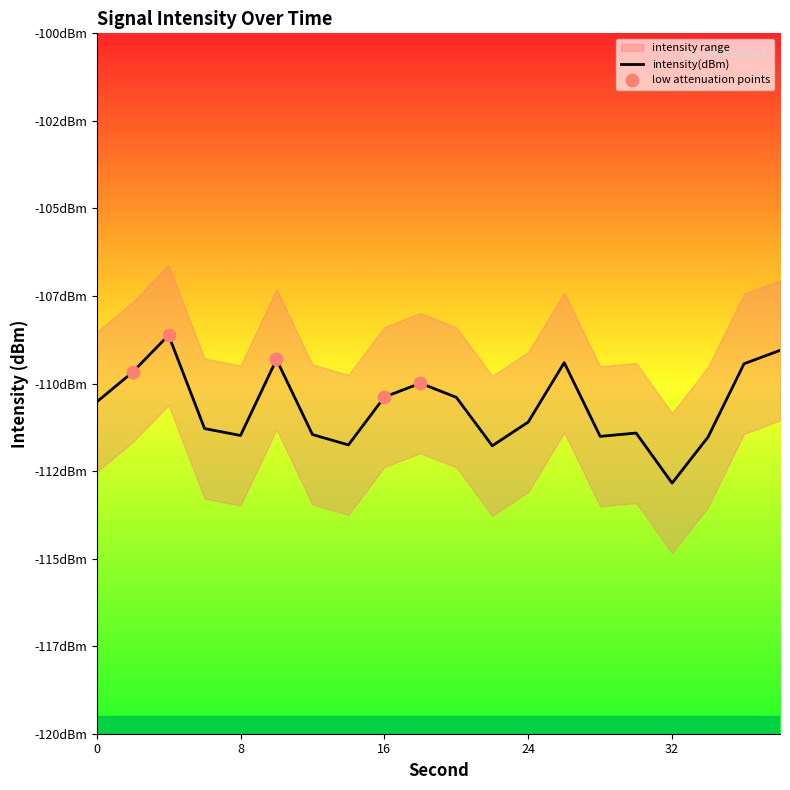

Which series contains the highest Y value?

intensity_upper